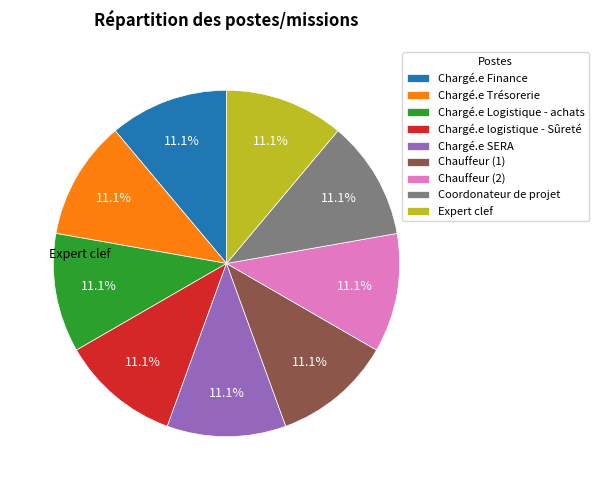

What percentage is NOT represented by Chauffeur (1)?

88.9%